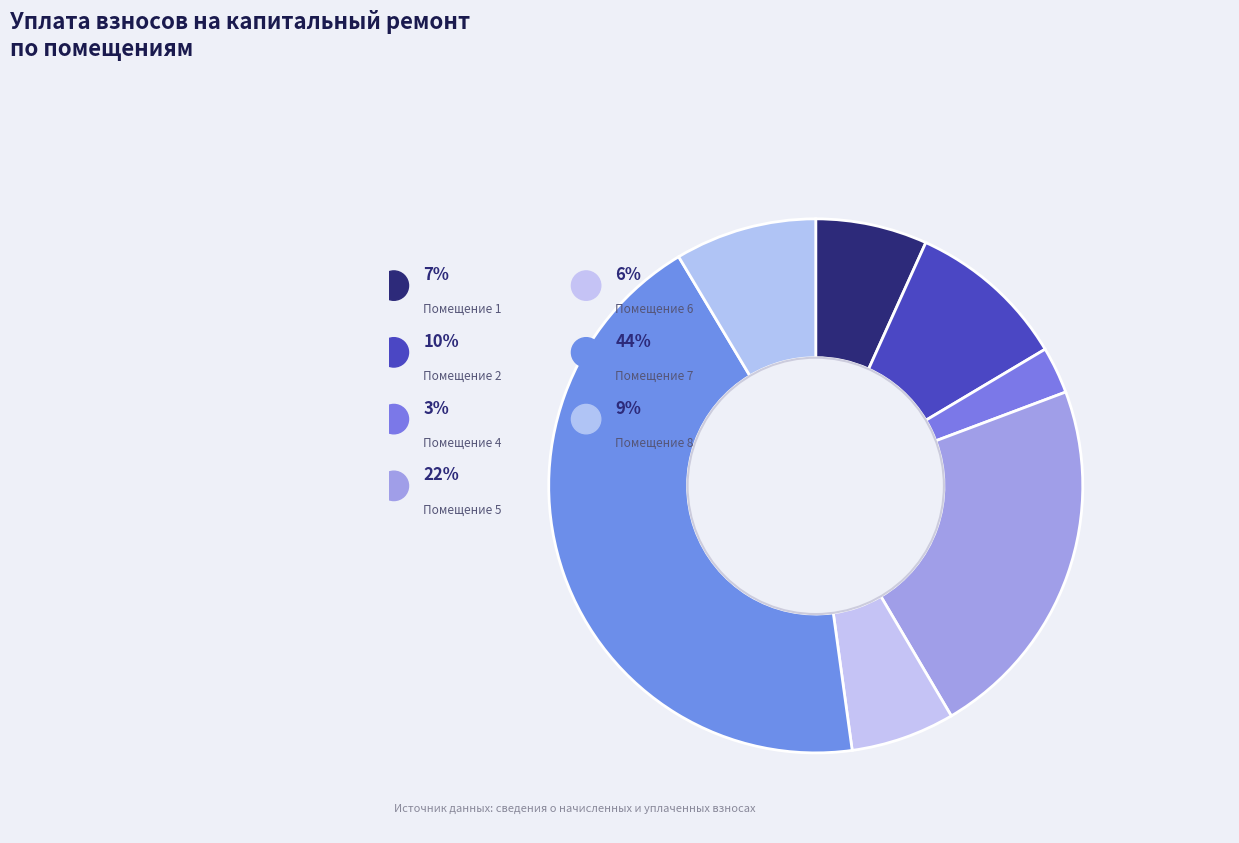

Which has a higher value, 3 or 8?

8